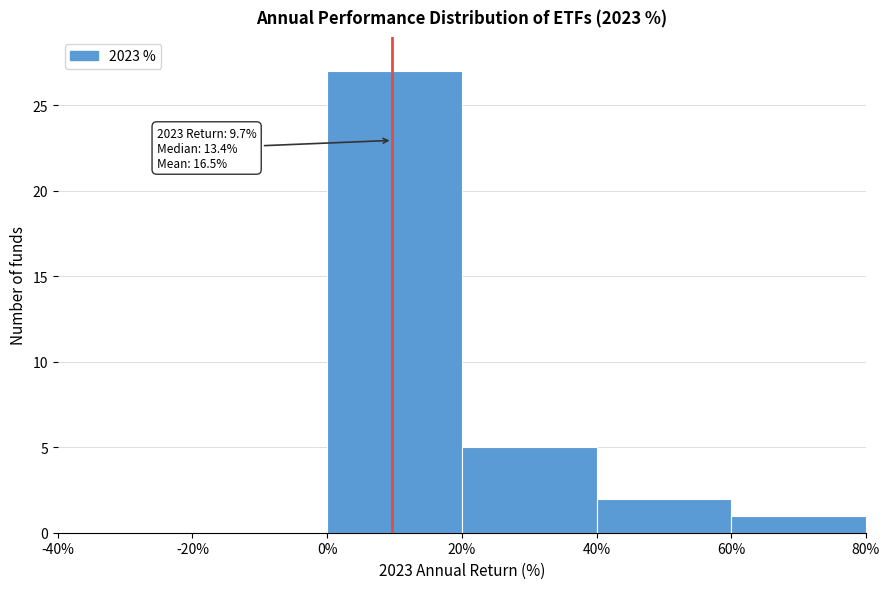

Which range on the x-axis has the tallest bar?

0% to 20%